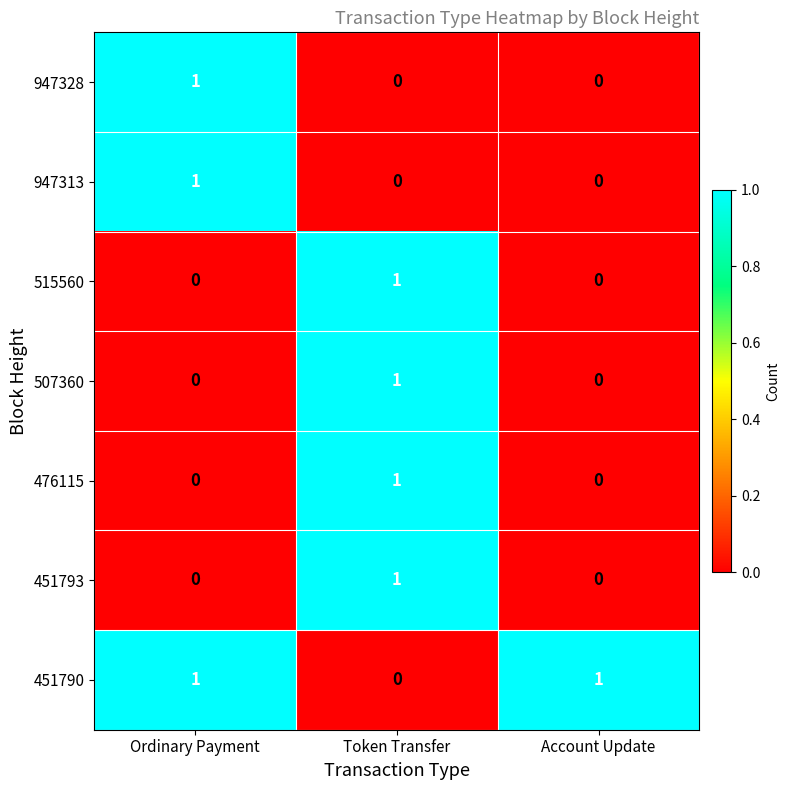

What is the difference between the highest and lowest values at Ordinary Payment?

1